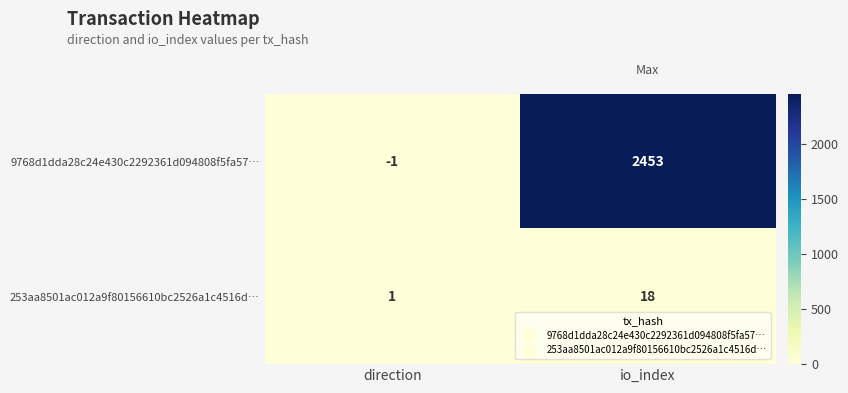

What is the approximate value of 9768d1dda28c24e430c2292361d094808f5fa57… at io_index, to the nearest 100?

2500